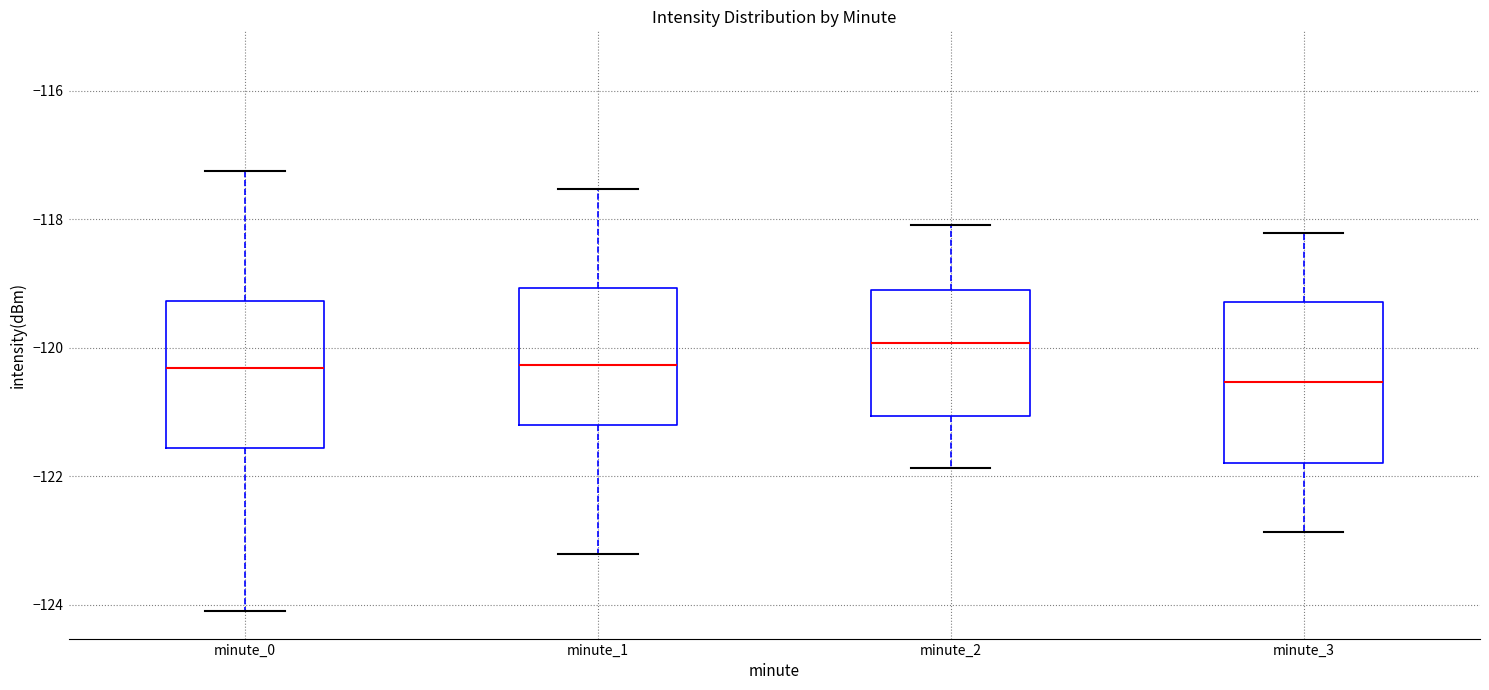

Which box is the tallest, from its lower edge to its upper edge?

minute_3